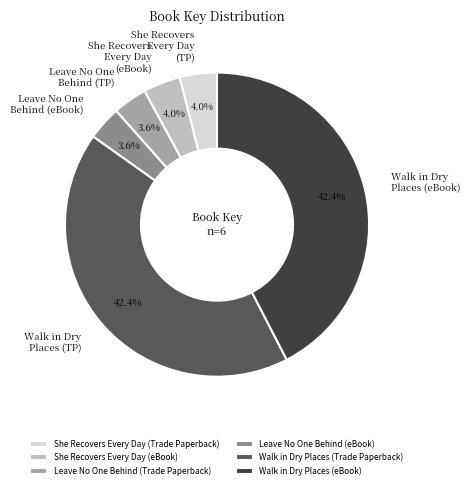

Is there any slice that represents more than half of the pie?

No